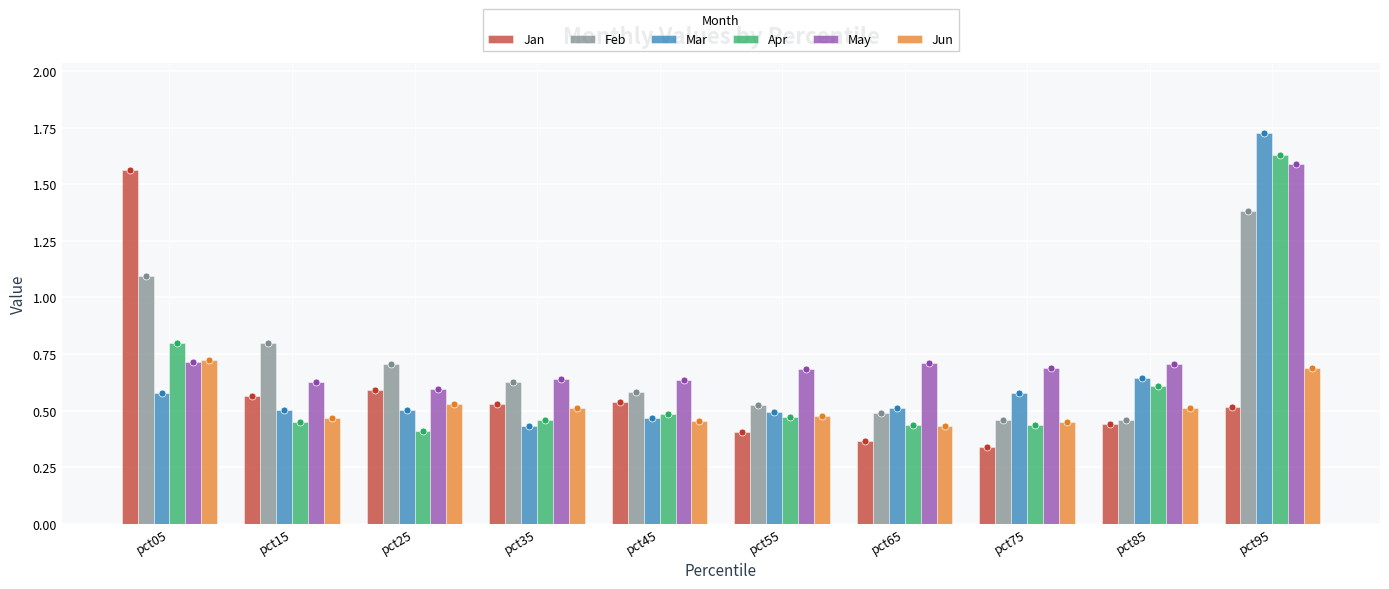

Rank the categories by Apr value from lowest to highest.

pct25, pct75, pct65, pct15, pct35, pct55, pct45, pct85, pct05, pct95